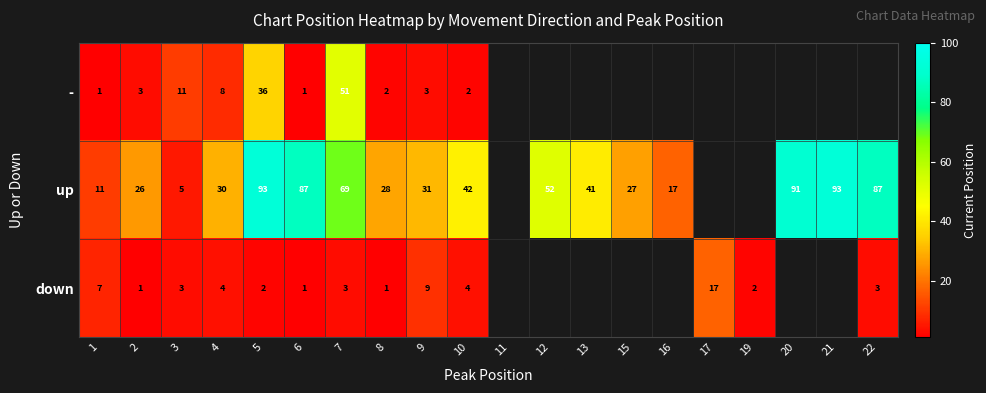

Is the value of - at 8 greater than the value of down at 17?

No